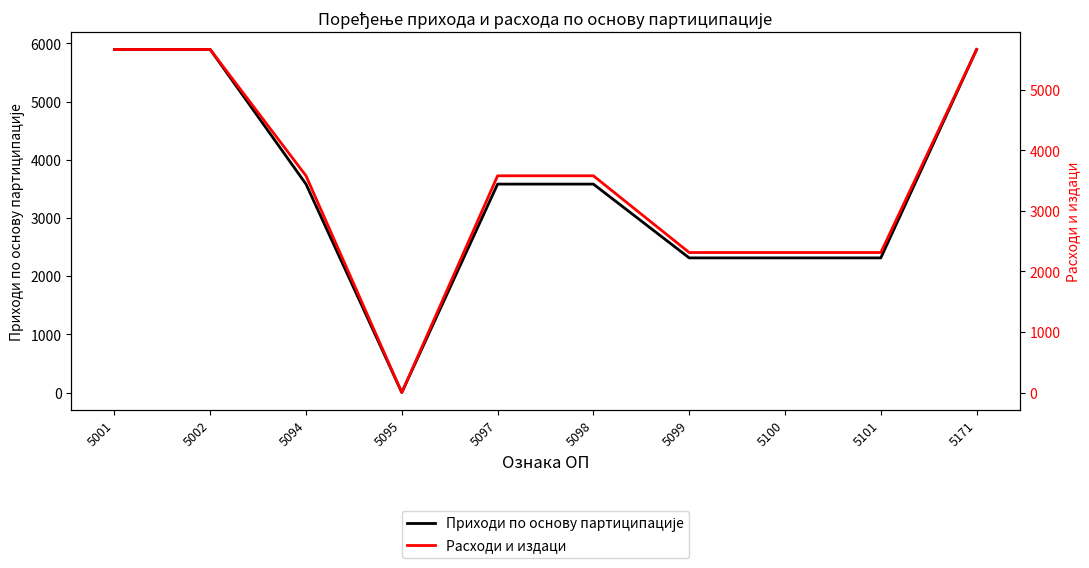

True or false: Расходи и издаци and Приходи по основу партиципације cross at least once.

False